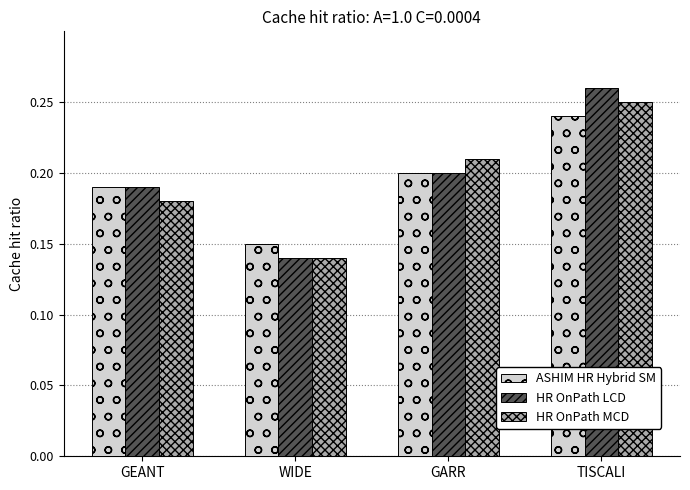

True or false: HR OnPath LCD has a value of 0.1 at GEANT.

False